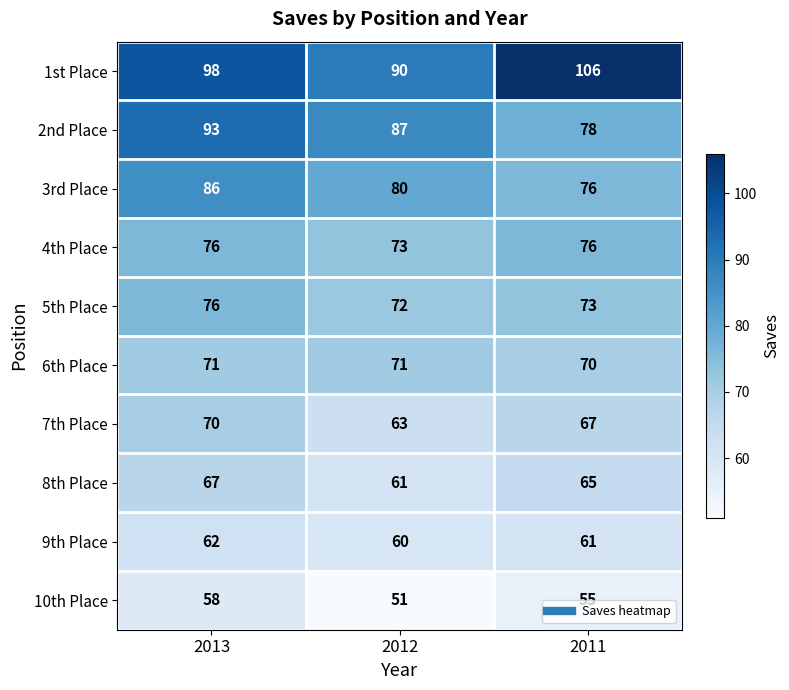

At which category does the chart reach its peak across all series?

2011